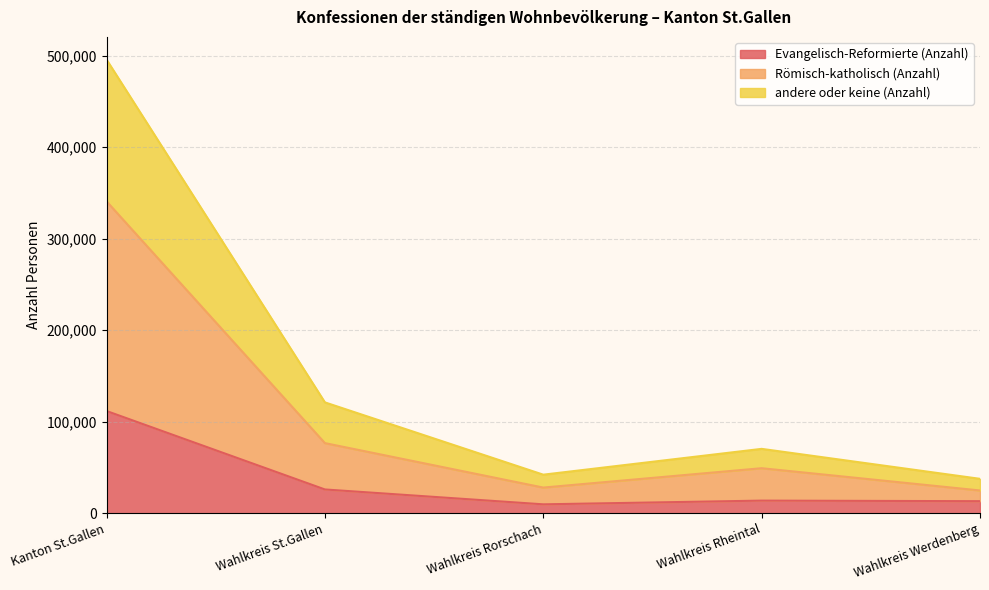

Is the value of andere oder keine (Anzahl) at Wahlkreis St.Gallen greater than the value of Römisch-katholisch (Anzahl) at Wahlkreis Rorschach?

Yes